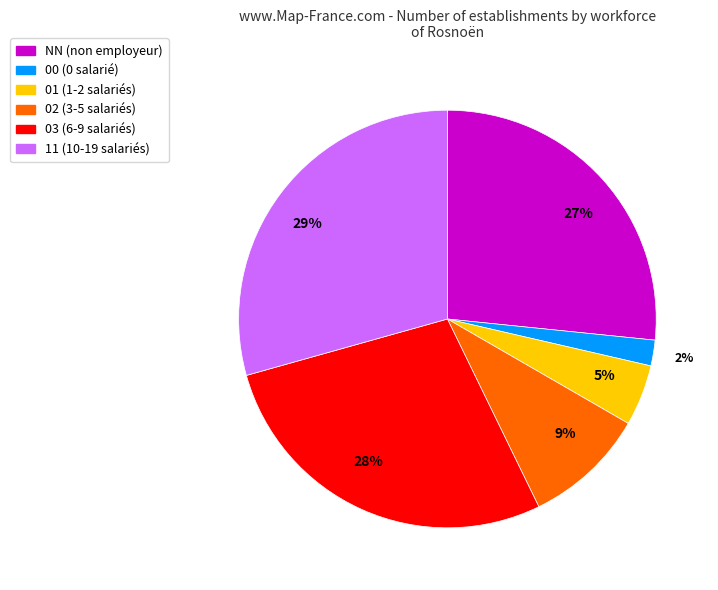

How many slices are in this pie chart?

6